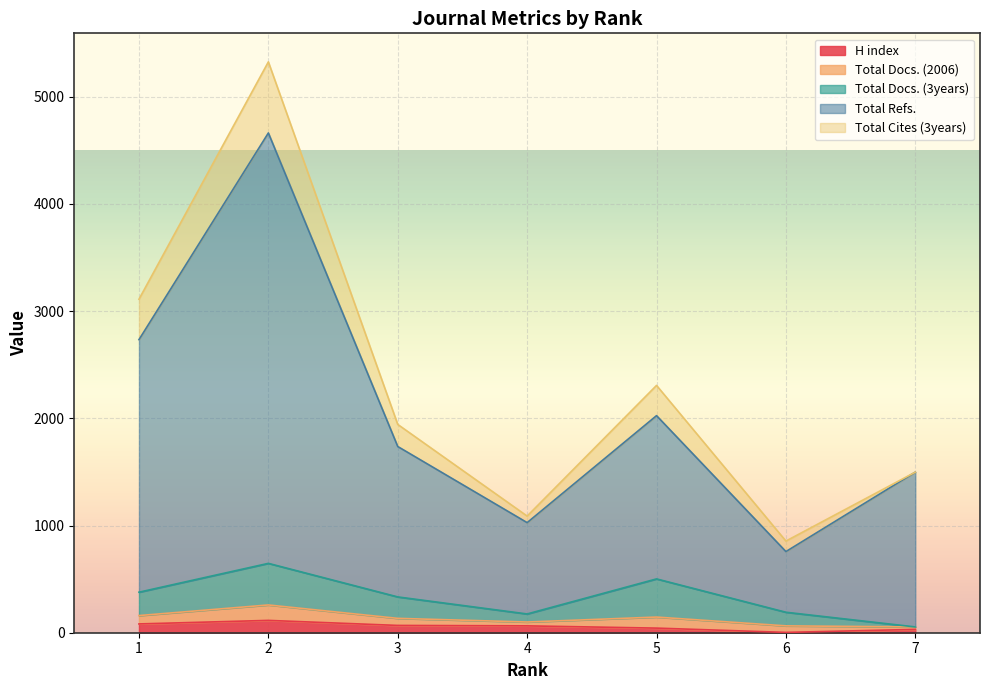

True or false: Total Refs. and Total Docs. (3years) cross at least once.

False